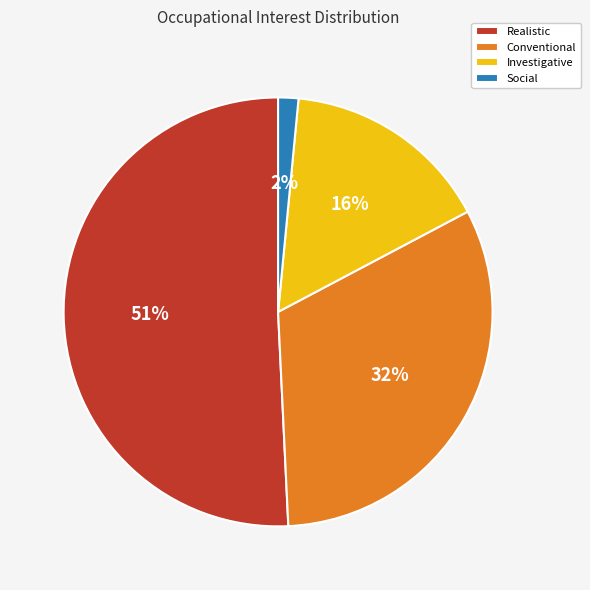

What is the ratio of the value at Conventional to the value at Realistic?

0.6